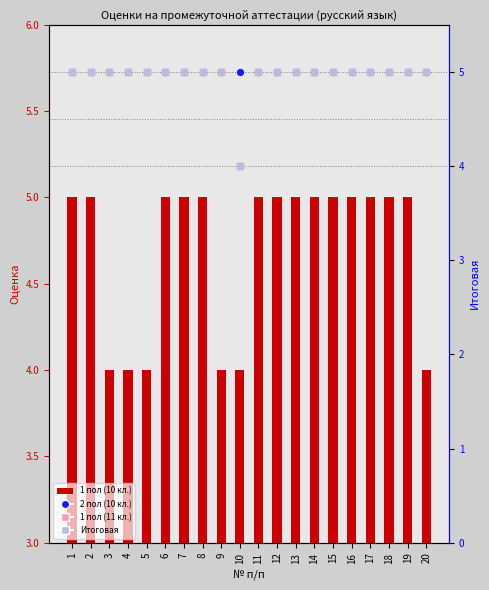

Which series has the largest total across all categories?

2 пол (10 кл.)